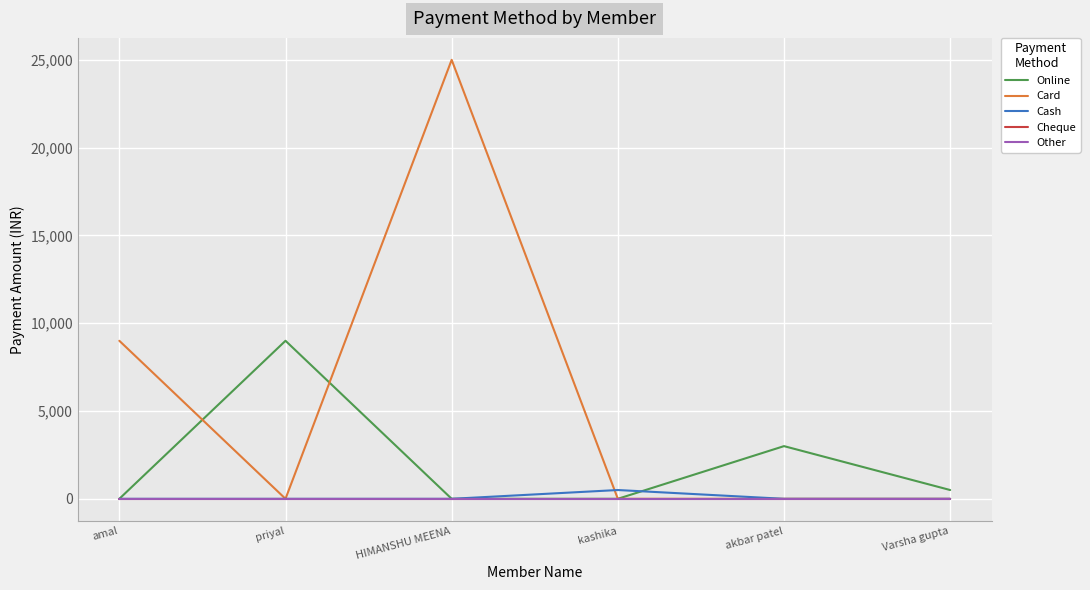

How many data points in Online are less than 500?

3